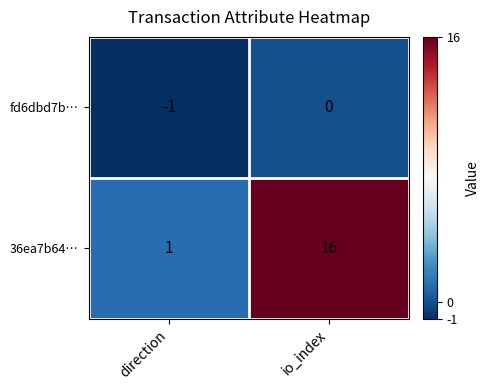

Reading right to left, what are all the values shown in this chart?

fd6dbd7b…: 0	-1
36ea7b64…: 16	1